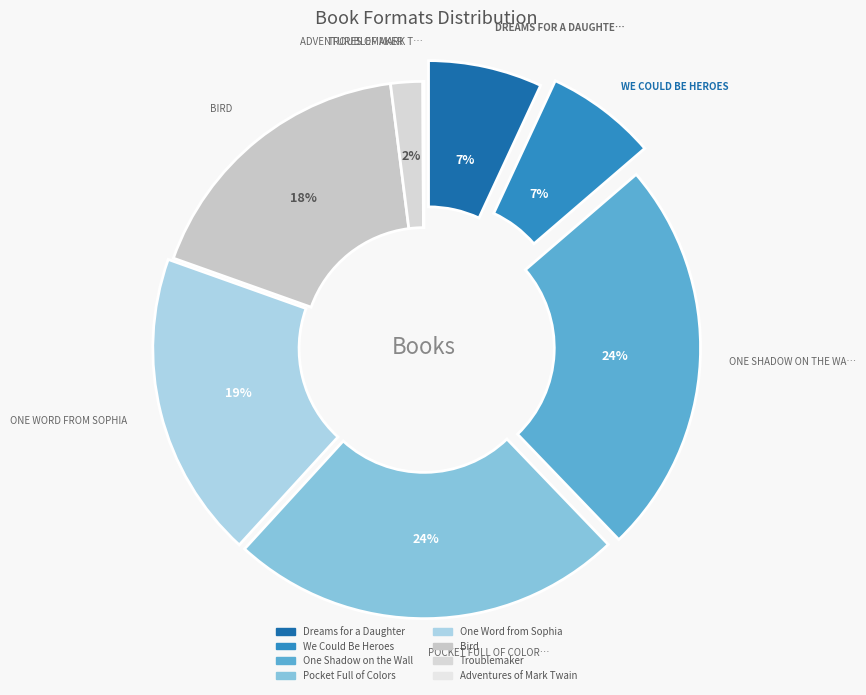

What is the largest slice in the pie chart?

One Shadow on the Wall